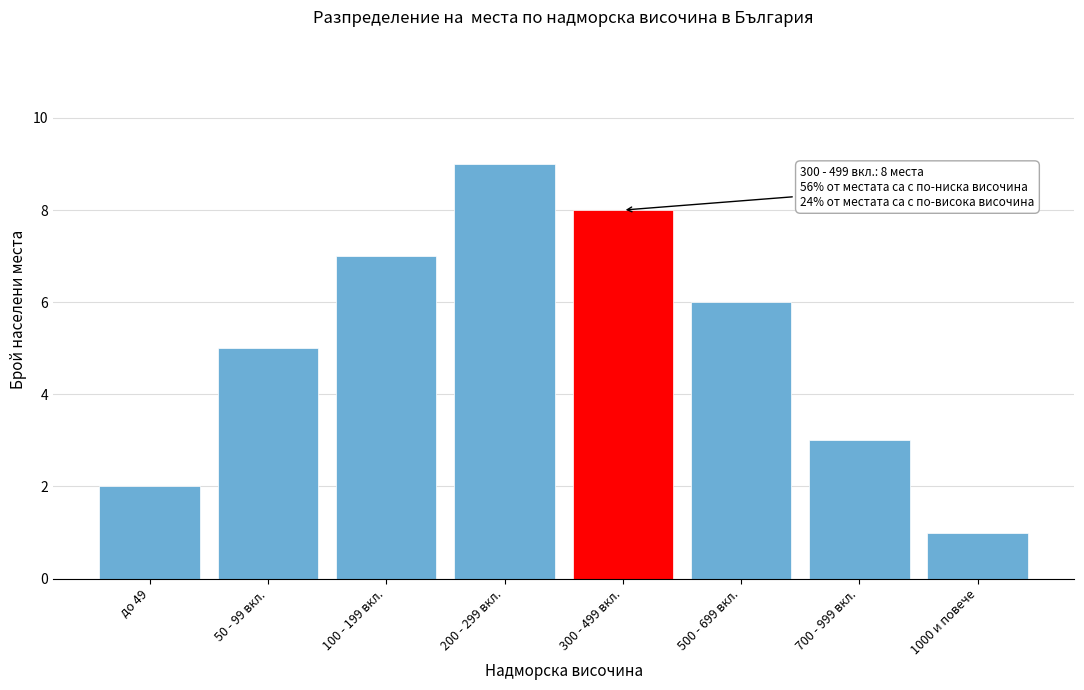

Reading left to right, what are all the values shown in this chart?

до 49=2	50 - 99 вкл.=5	100 - 199 вкл.=7	200 - 299 вкл.=9	300 - 499 вкл.=8	500 - 699 вкл.=6	700 - 999 вкл.=3	1000 и повече=1